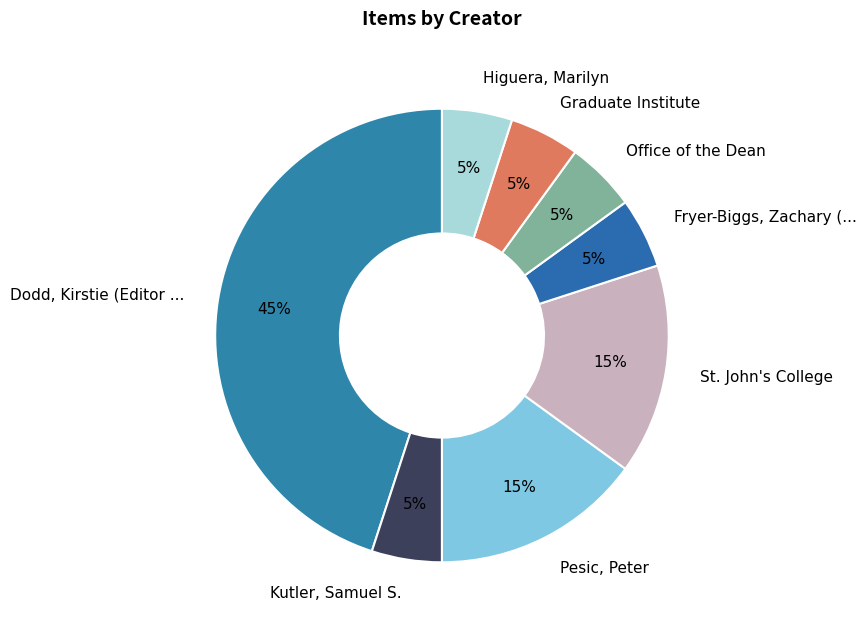

To the nearest percent, what percentage of the pie is Graduate Institute?

5%